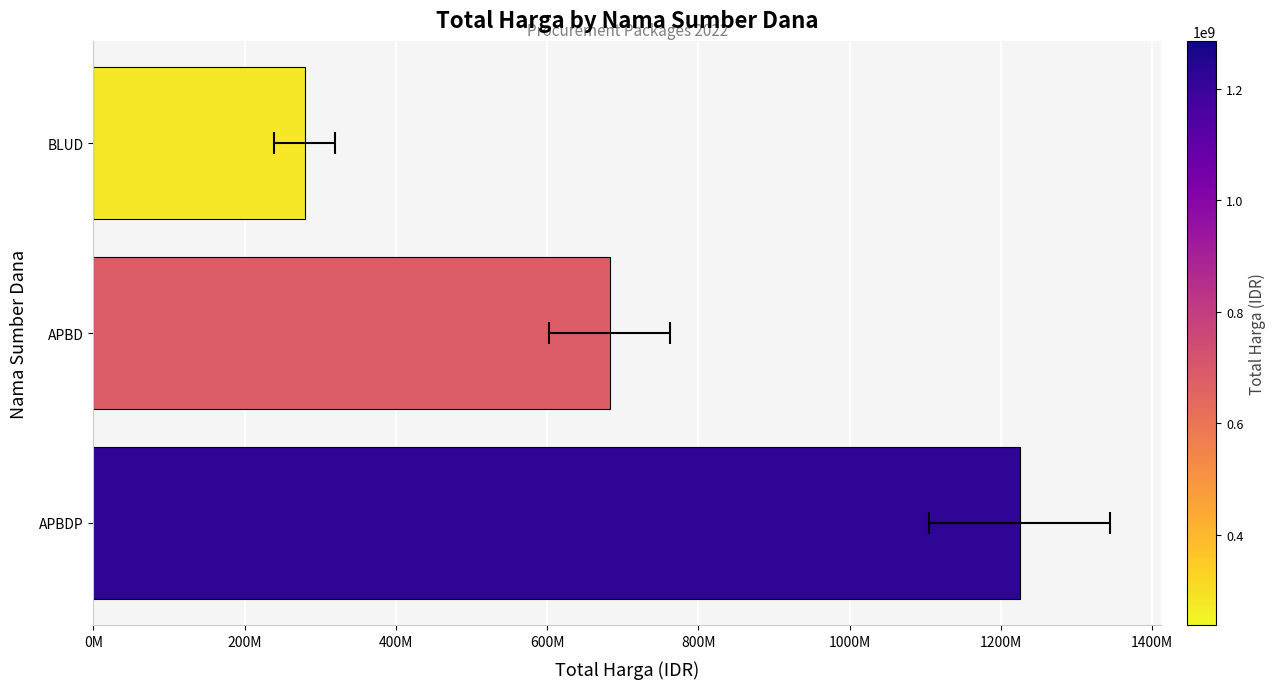

How many categories are shown in the chart?

3